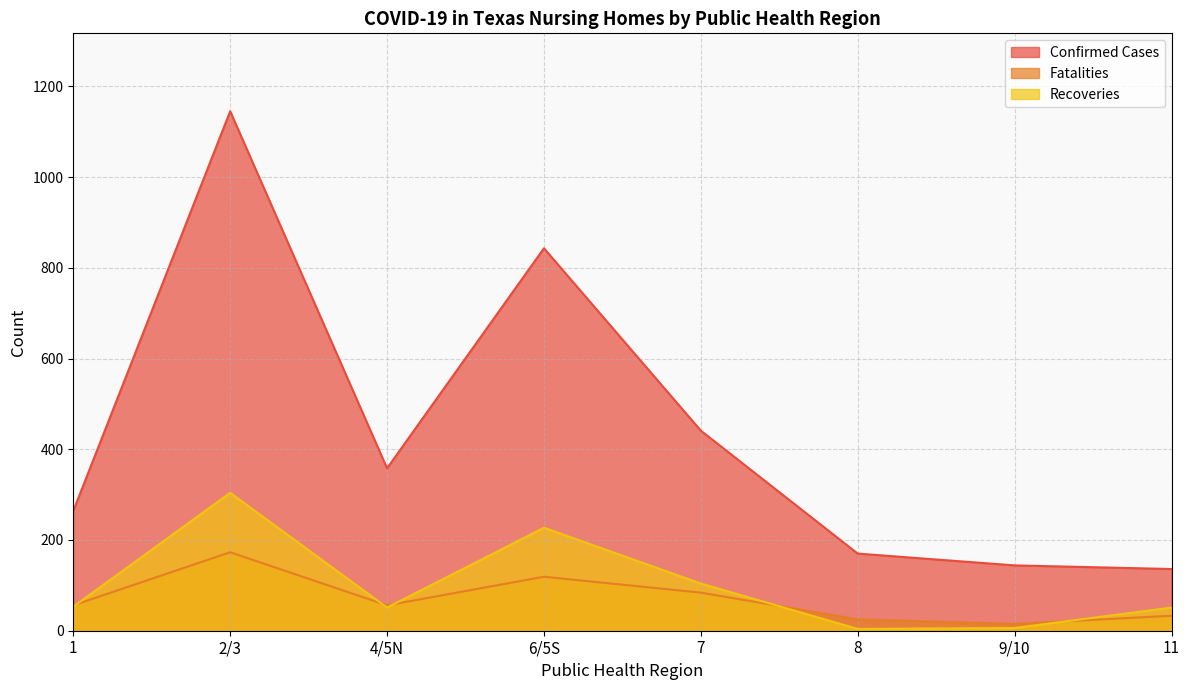

True or false: Confirmed Cases and Fatalities intersect in this chart.

False